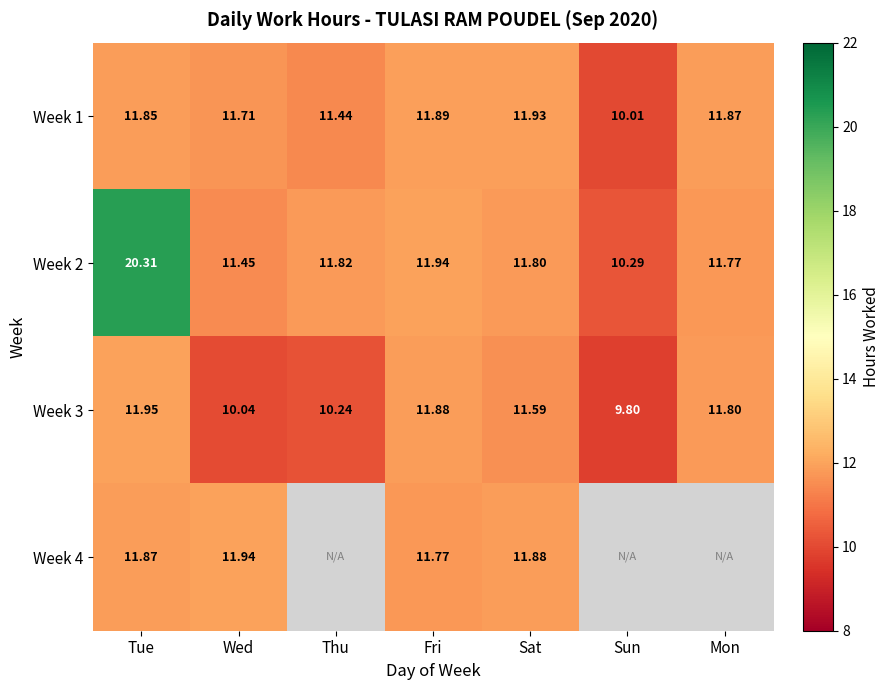

Is the value of Week 2 at Fri greater than the value of Week 1 at Fri?

Yes